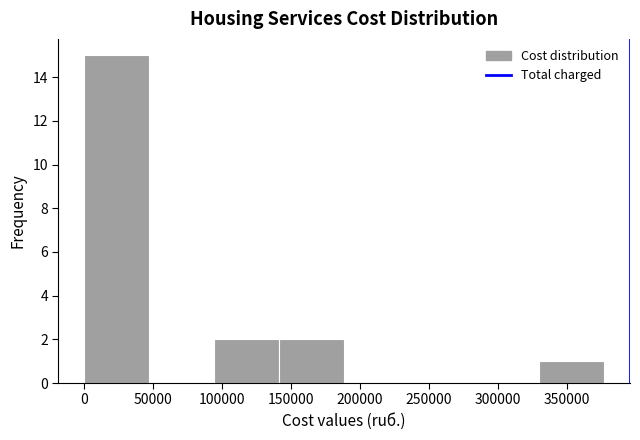

What is the height of the bar covering 0 to 45000 on the x-axis? Neither the bar edges nor the heights are printed on the chart, so give them approximately, as read against the axes.

15